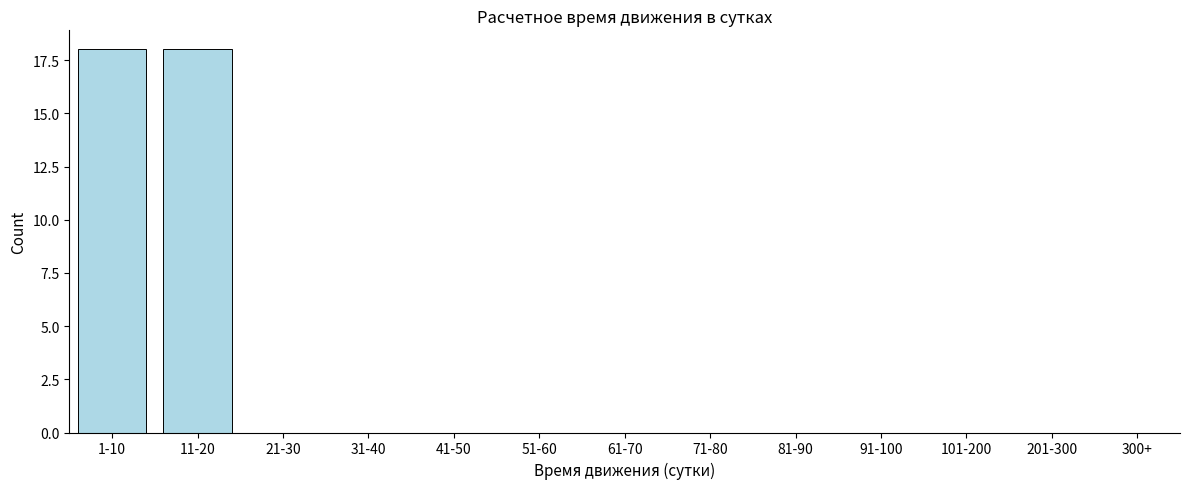

Reading left to right, list all the values displayed in this chart.

1-10=18	11-20=18	21-30=0	31-40=0	41-50=0	51-60=0	61-70=0	71-80=0	81-90=0	91-100=0	101-200=0	201-300=0	300+=0